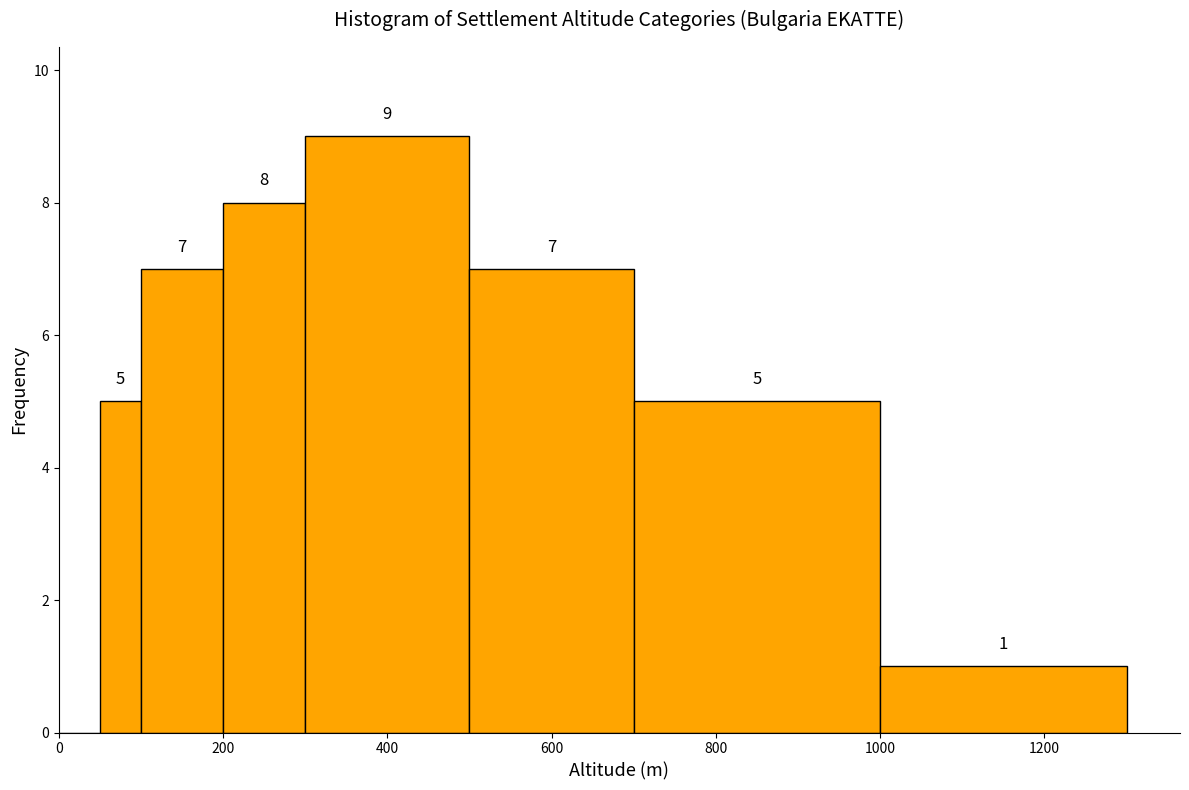

Read against the x-axis, roughly where is the centre of the tallest bar?

400